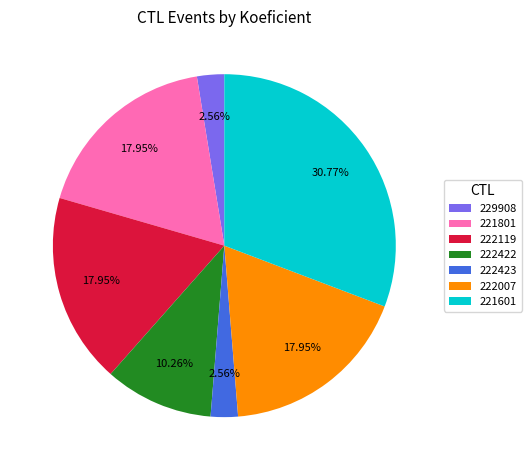

Is it true that 221801 is 18% of the pie?

True